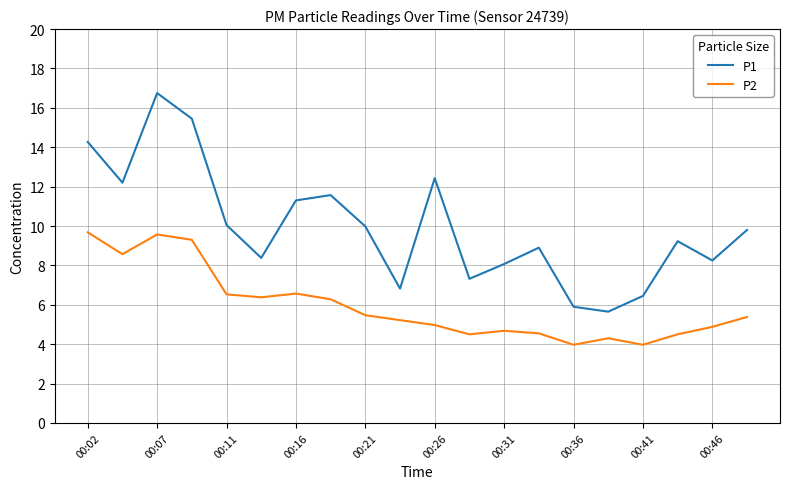

Which series has the largest total across all categories?

P1